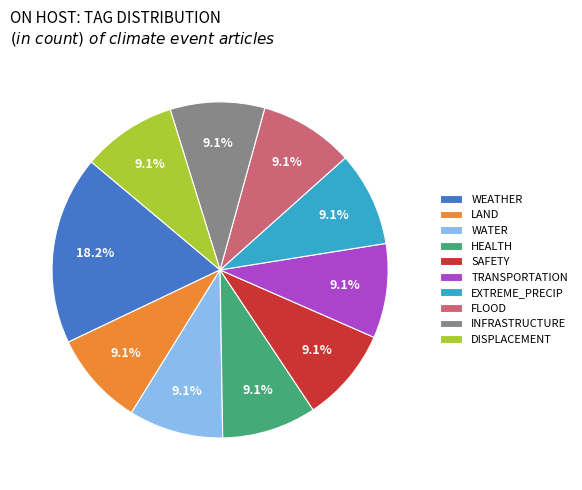

Count the number of slices in the pie.

10